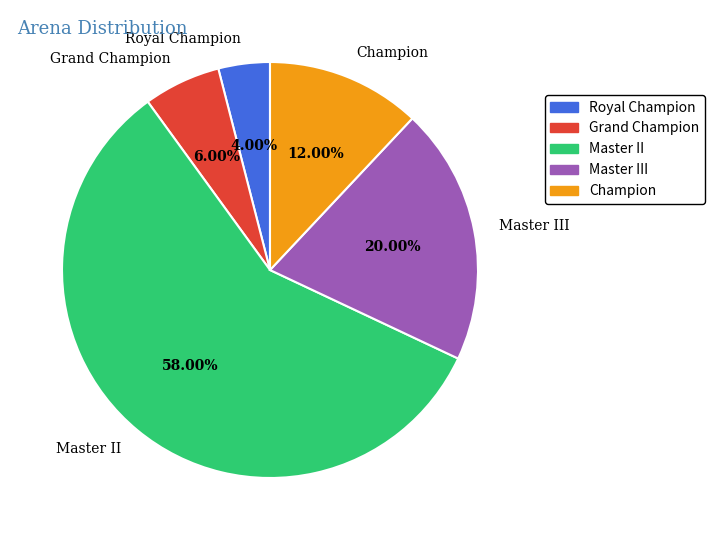

What percentage is the Master III slice, to the nearest percent?

20%